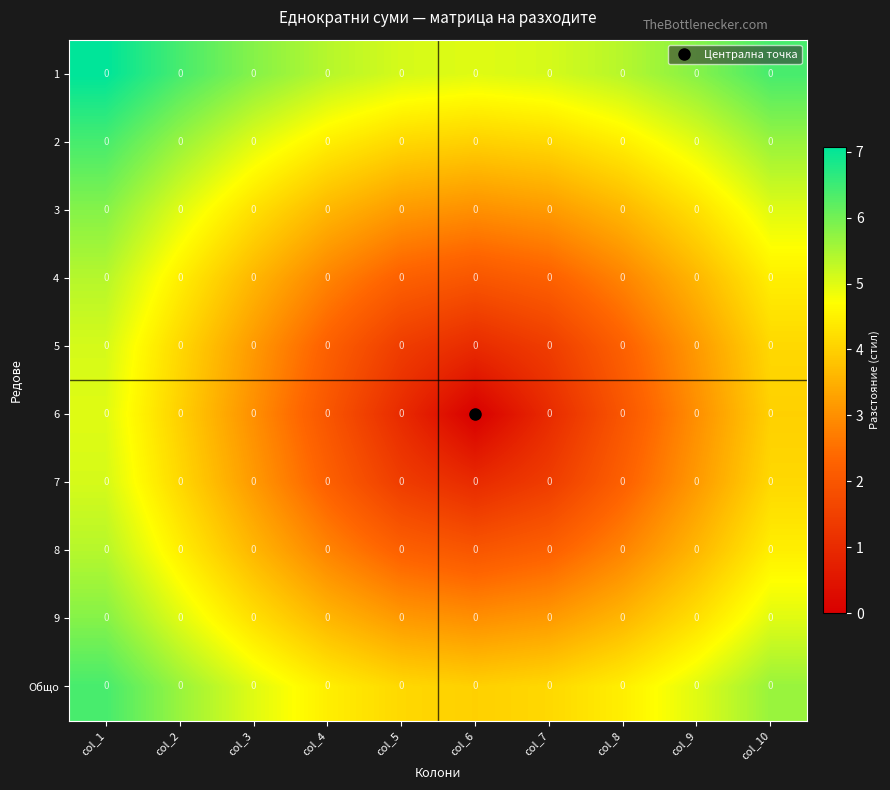

Which series has the widest spread of values?

6